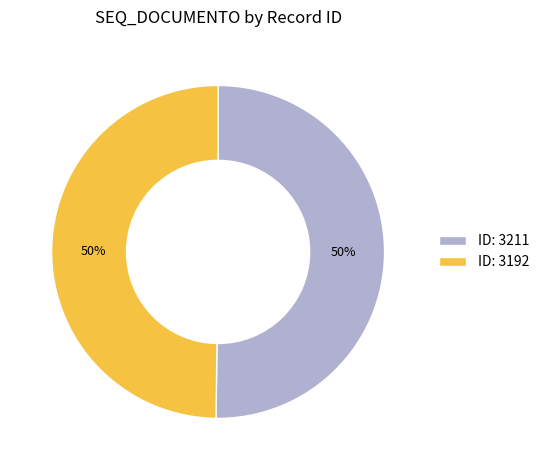

To the nearest percent, what is the average slice percentage?

50%